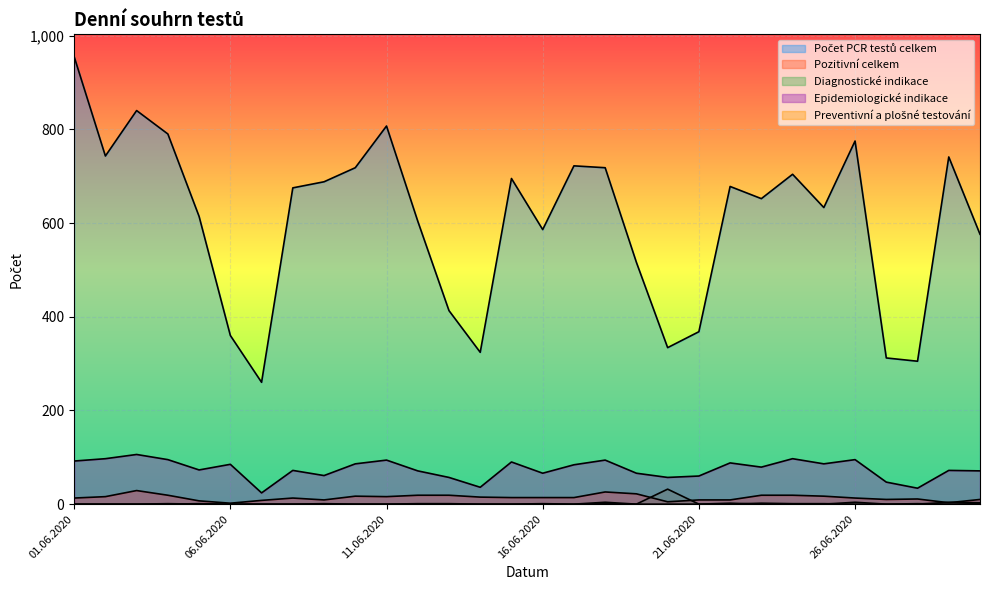

What position from the left is 17.06.2020?

17